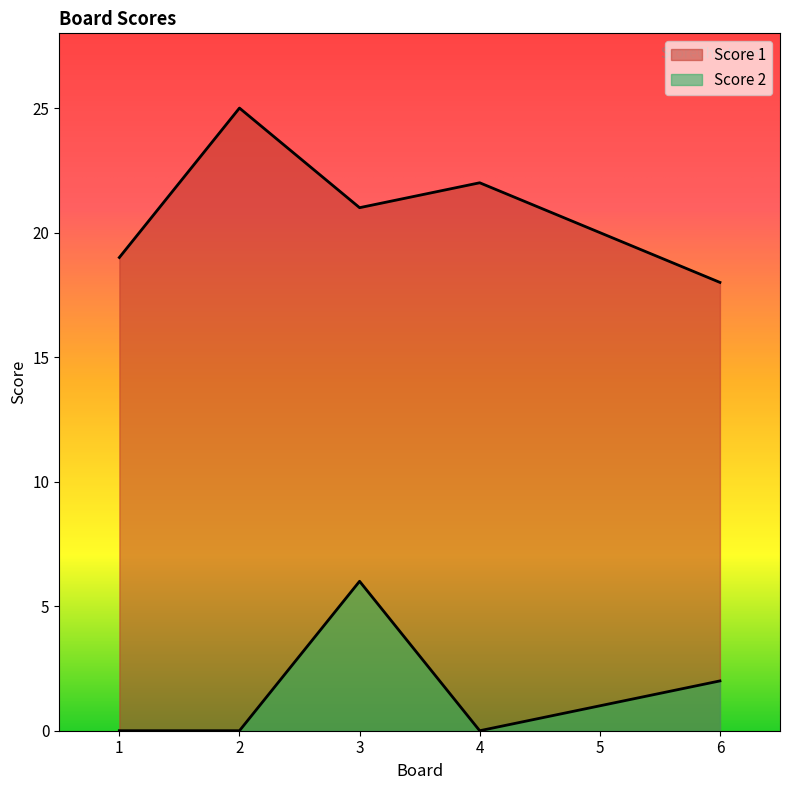

Reading right to left, what are all the values shown in this chart?

Score 1: 18	20	22	21	25	19
Score 2: 2	1	0	6	0	0